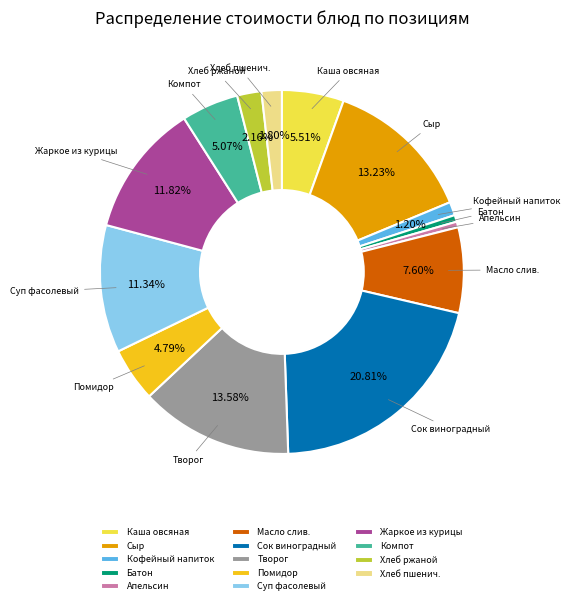

Is there a majority slice in this chart?

No